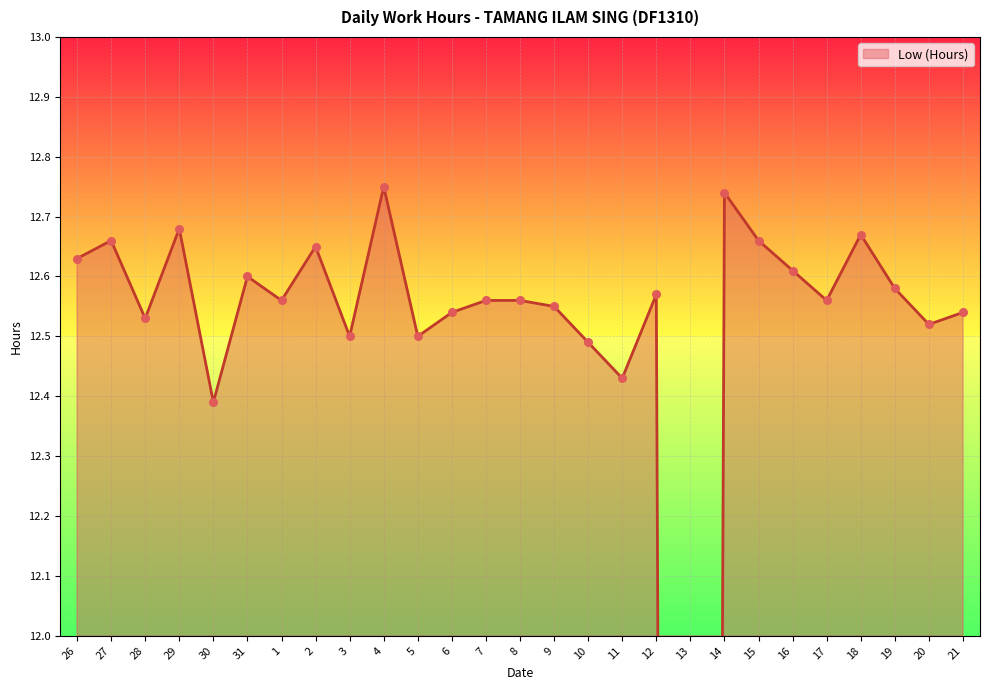

Which has a higher value, 18 or 26?

18